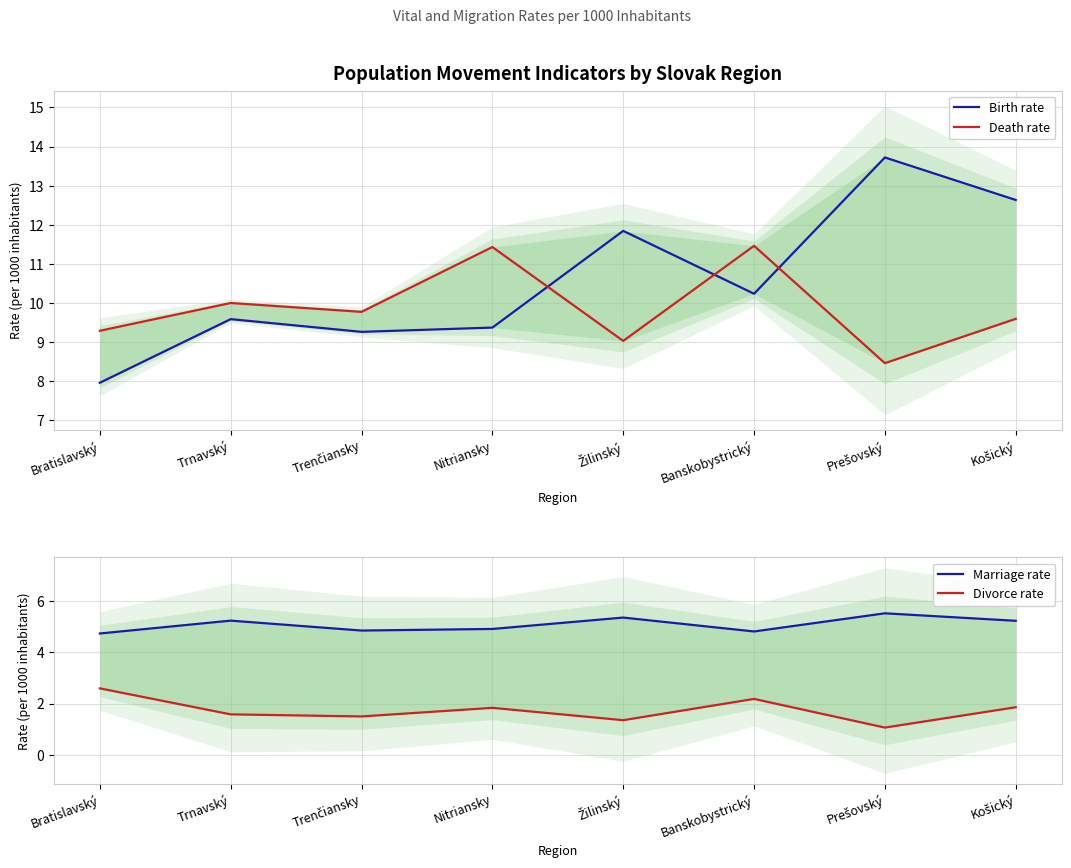

Reading left to right, extract all data points from this chart.

Birth rate: 8.0	9.6	9.3	9.4	11.8	10.2	13.7	12.6
Death rate: 9.3	10.0	9.8	11.4	9.0	11.5	8.5	9.6
Marriage rate: 4.7	5.2	4.9	4.9	5.4	4.8	5.5	5.2
Divorce rate: 2.6	1.6	1.5	1.8	1.3	2.2	1.1	1.9